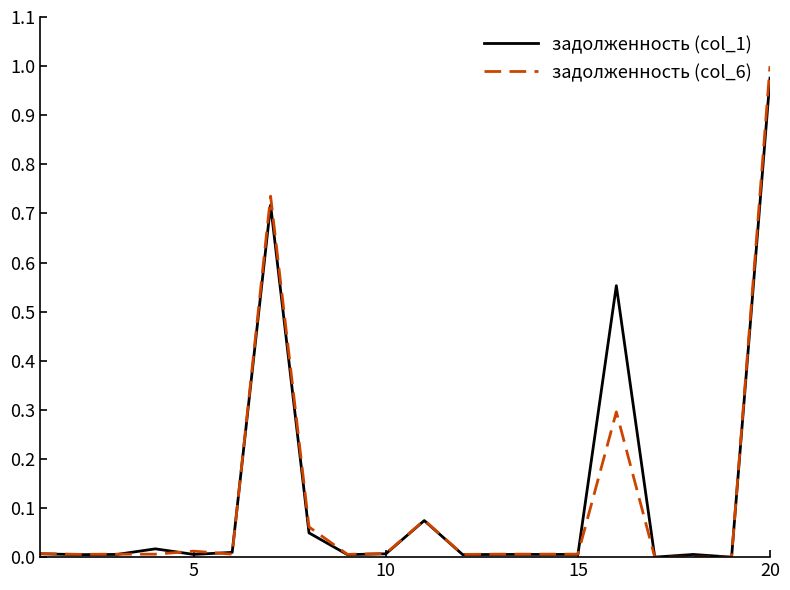

How many lines are shown in the chart?

2